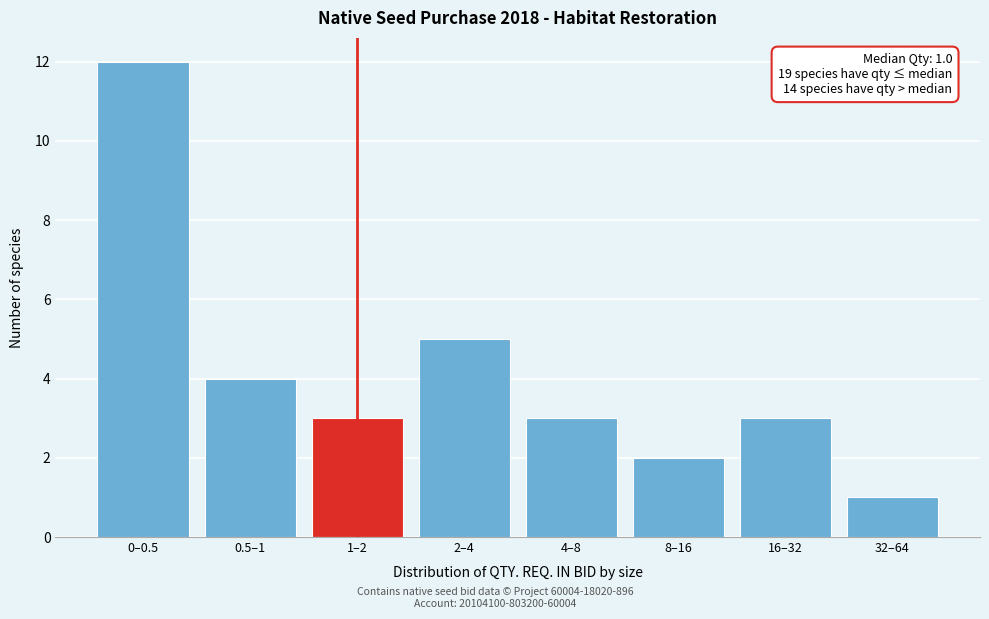

Reading right to left, transcribe all the data shown in this chart.

32–64=1	16–32=3	8–16=2	4–8=3	2–4=5	1–2=3	0.5–1=4	0–0.5=12